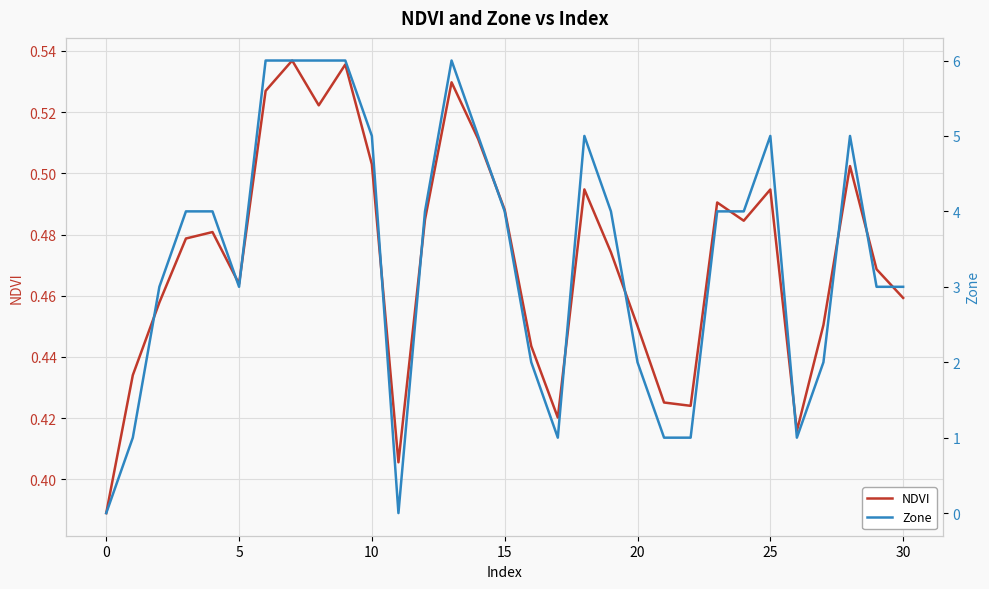

What is the difference between the maximum and minimum values in the NDVI series?

0.1